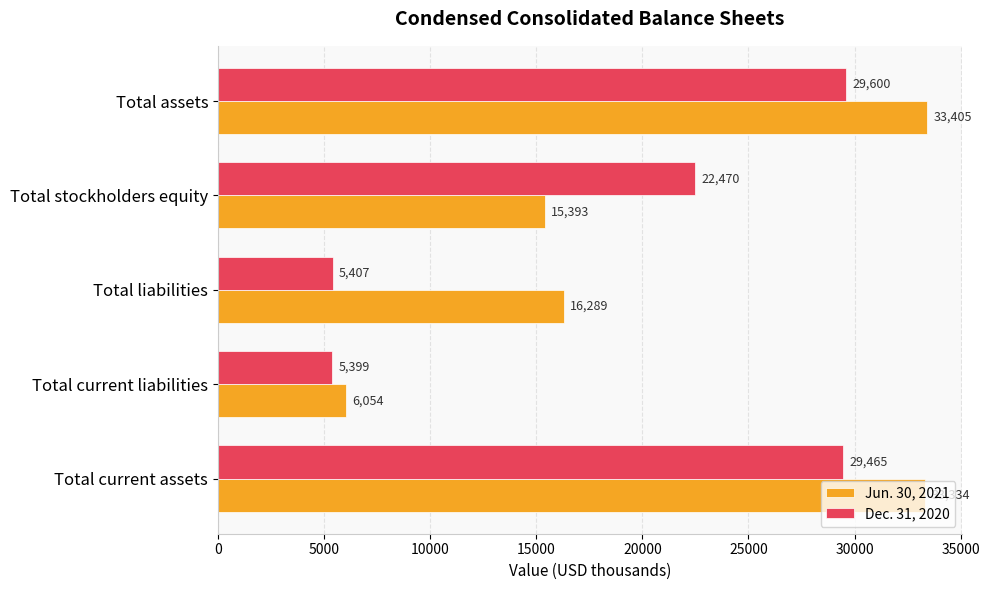

True or false: Dec. 31, 2020 has a value of 5407 at Total liabilities.

True